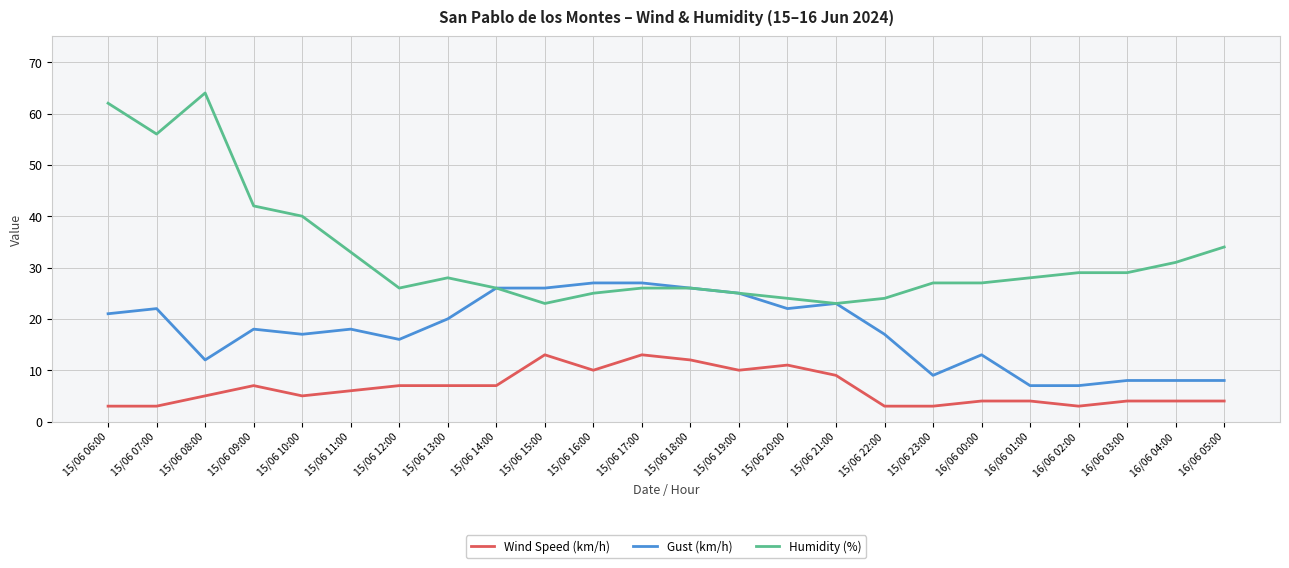

Is it true that Humidity (%) equals 26 at 15/06 14:00?

True